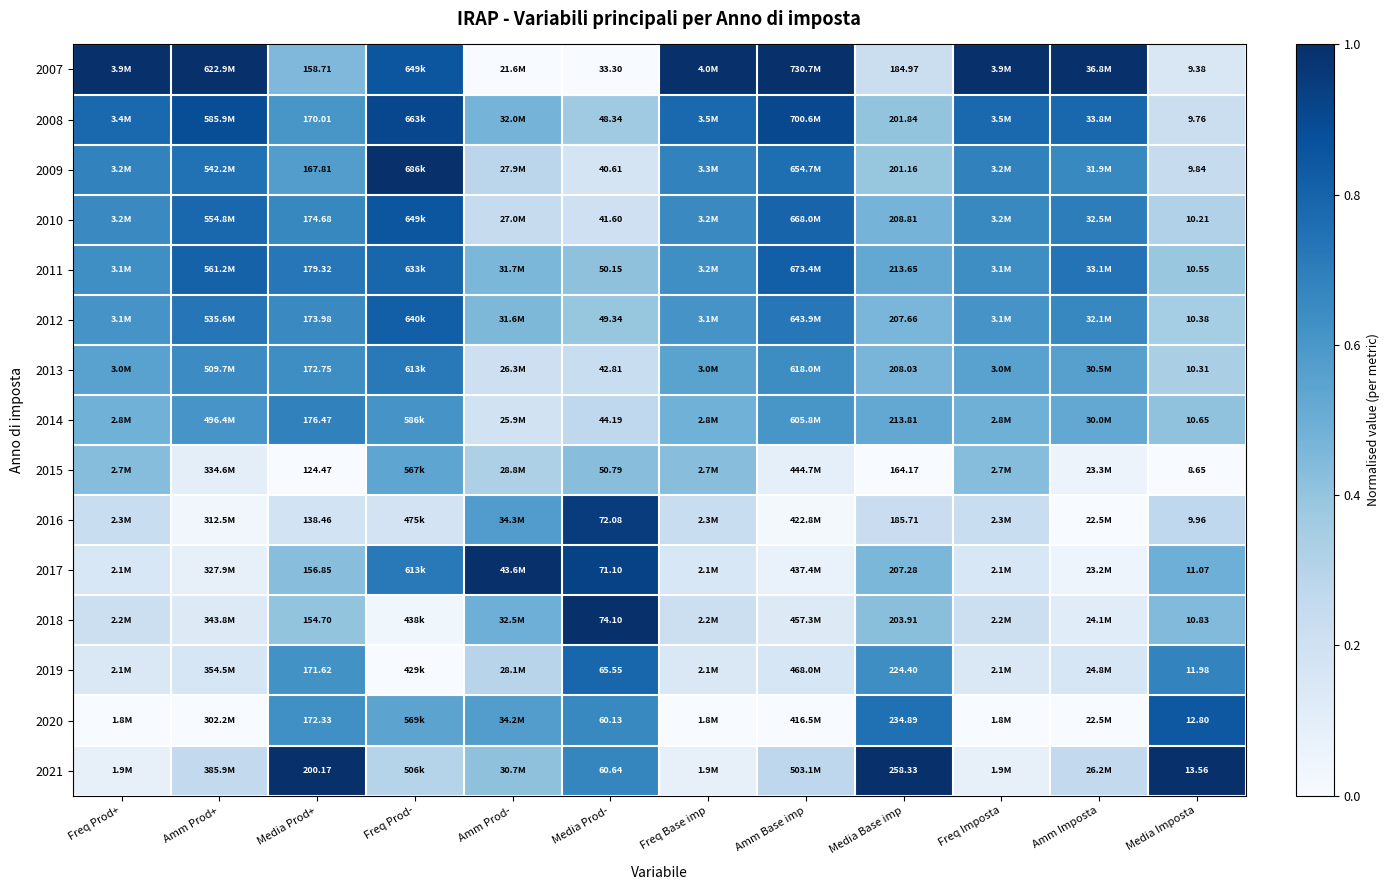

What is the difference between the maximum and minimum values in the 2011 series?

0.4